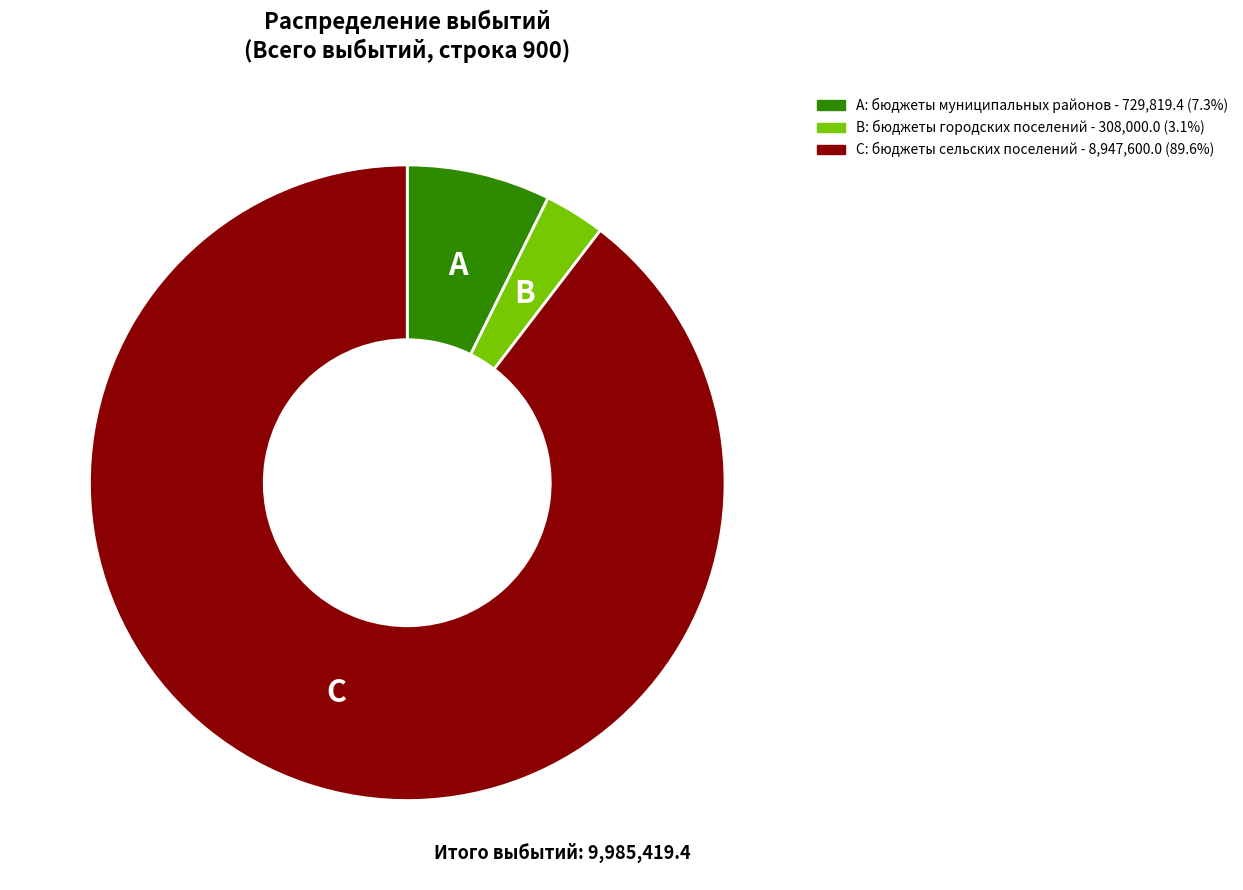

Is there any slice that represents more than half of the pie?

Yes